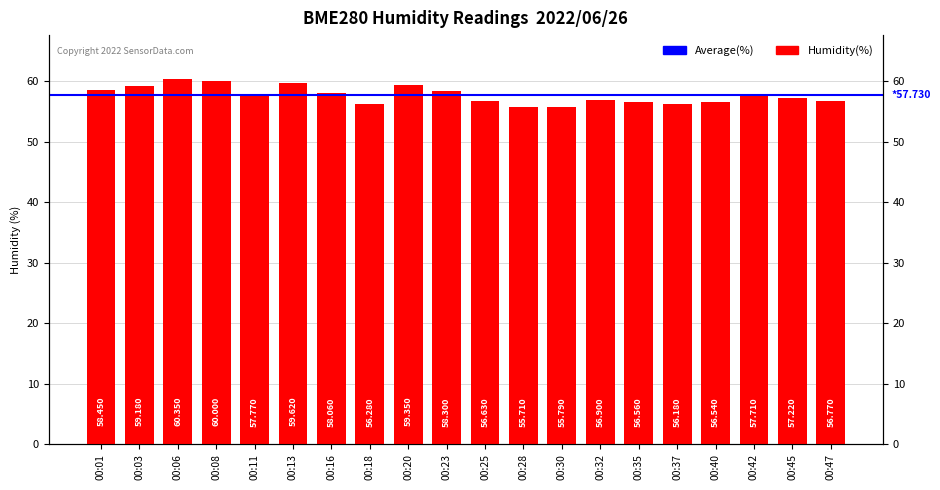

How many values exceed 57?

11